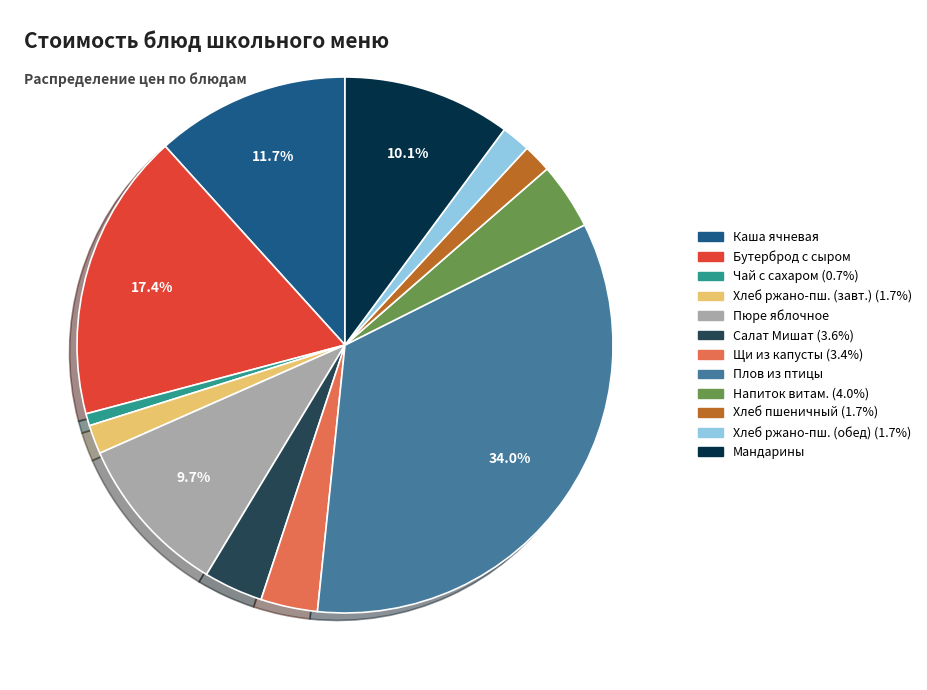

Does any single category account for the majority?

No